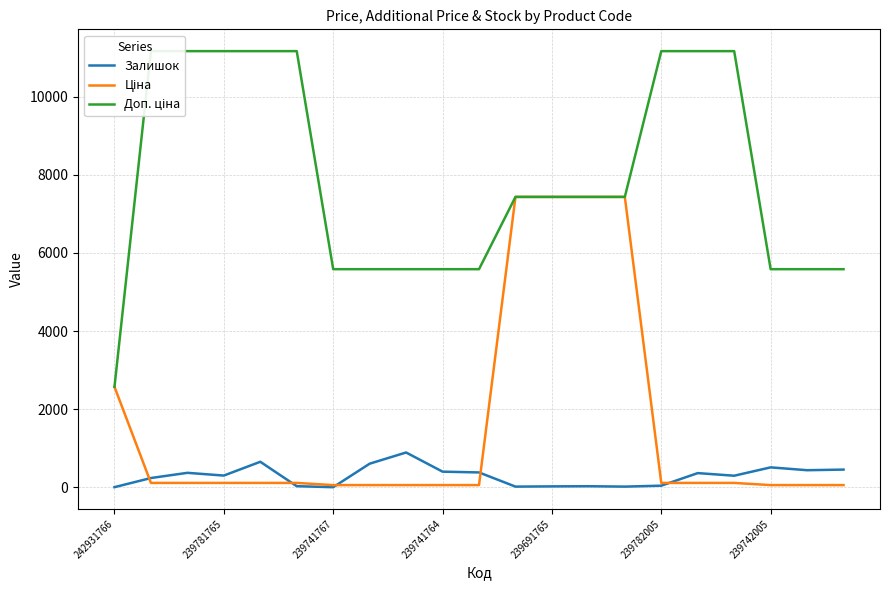

List the series in order of their overall mean, lowest first.

Залишок, Ціна, Доп. ціна